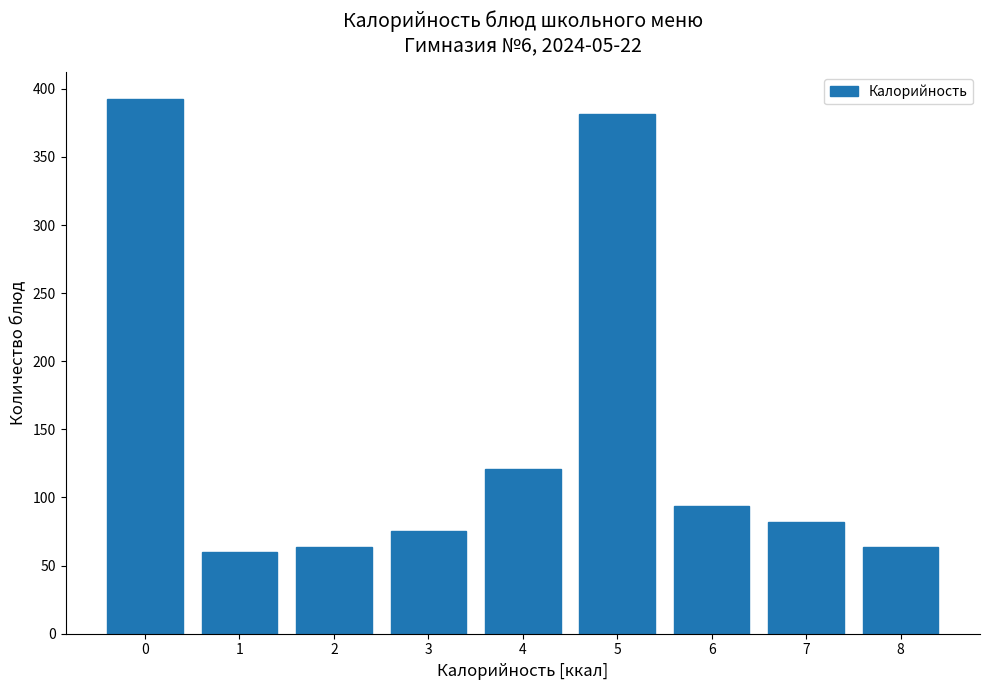

What is the value of the 2nd bar from the left?

60.0